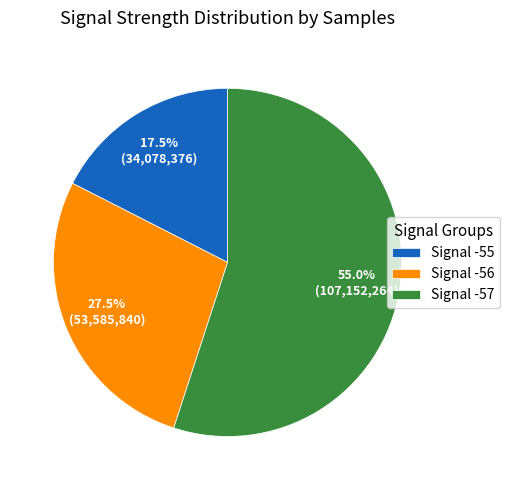

Which category has the smallest portion of the pie?

Signal -55